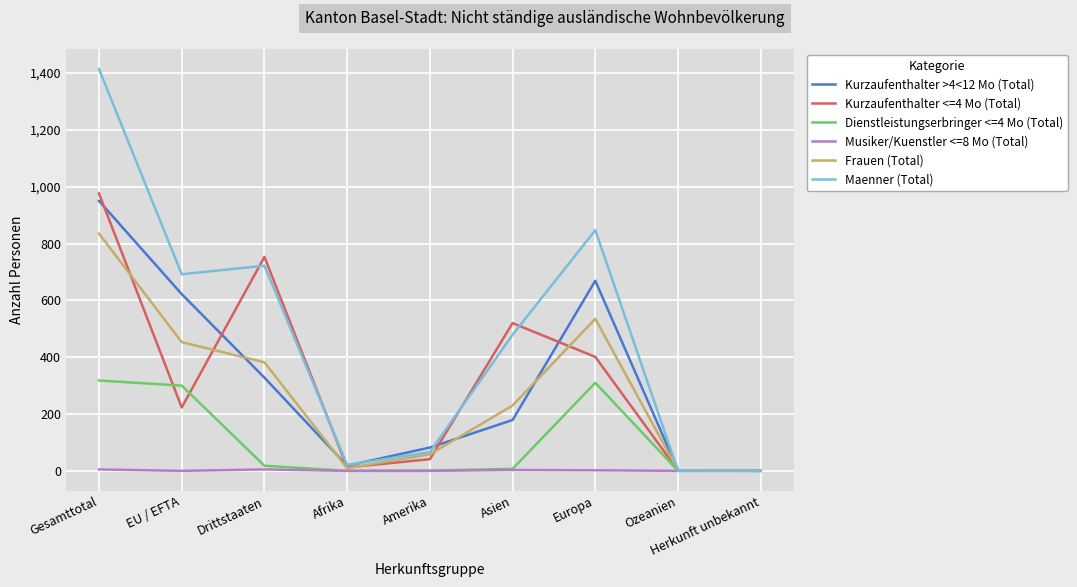

The Musiker/Kuenstler <=8 Mo (Total) series shows 0 at EU / EFTA. True or false?

True